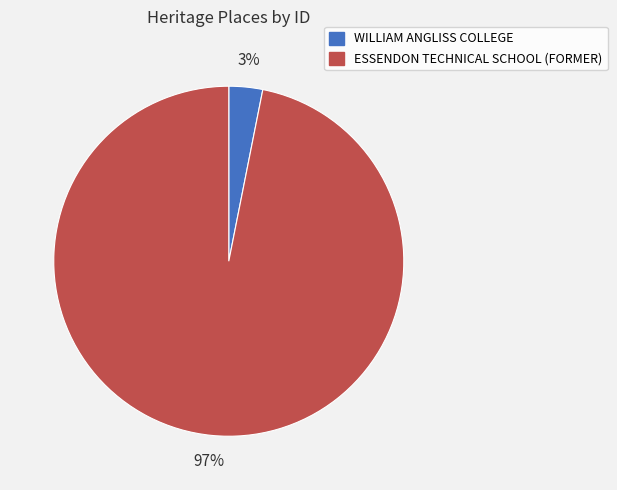

Rank the categories by value from lowest to highest.

WILLIAM ANGLISS COLLEGE, ESSENDON TECHNICAL SCHOOL (FORMER)